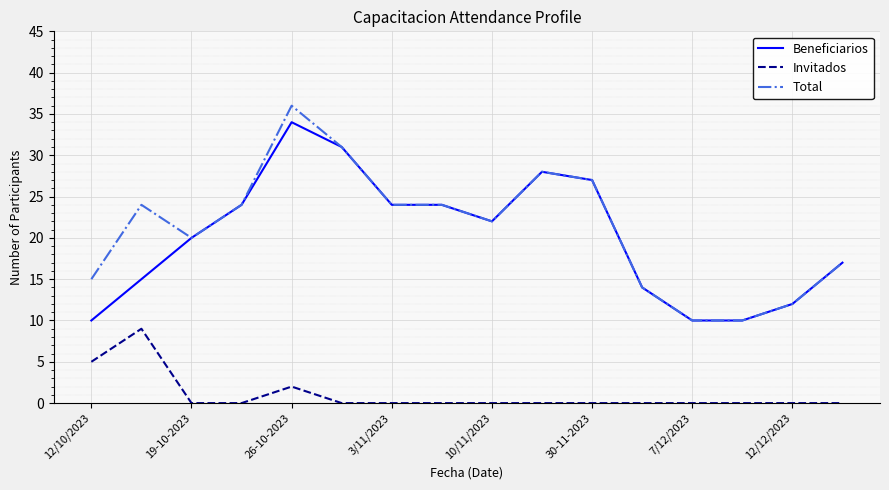

Rank the series by their maximum value, from lowest to highest.

Invitados, Beneficiarios, Total